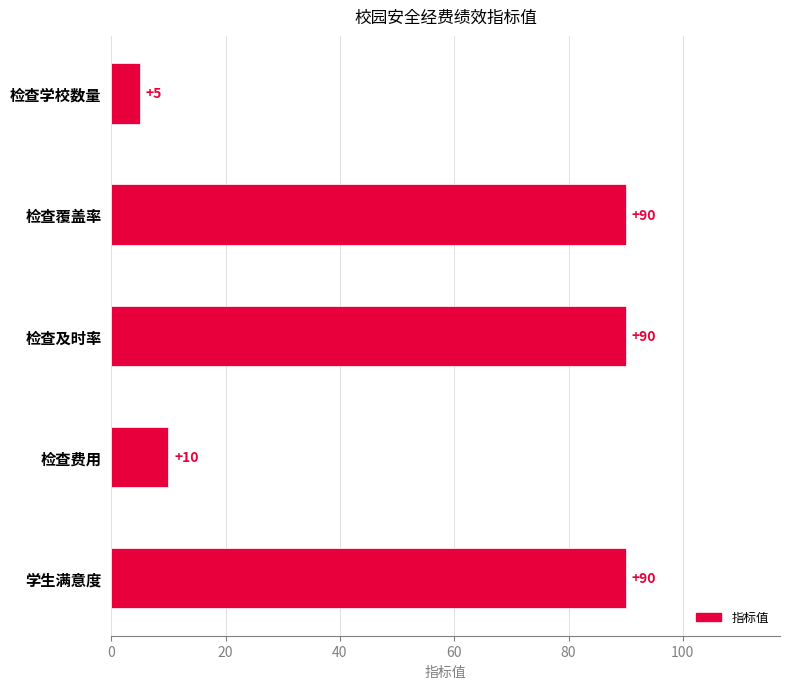

True or false: the data shows 90 at 检查及时率.

True